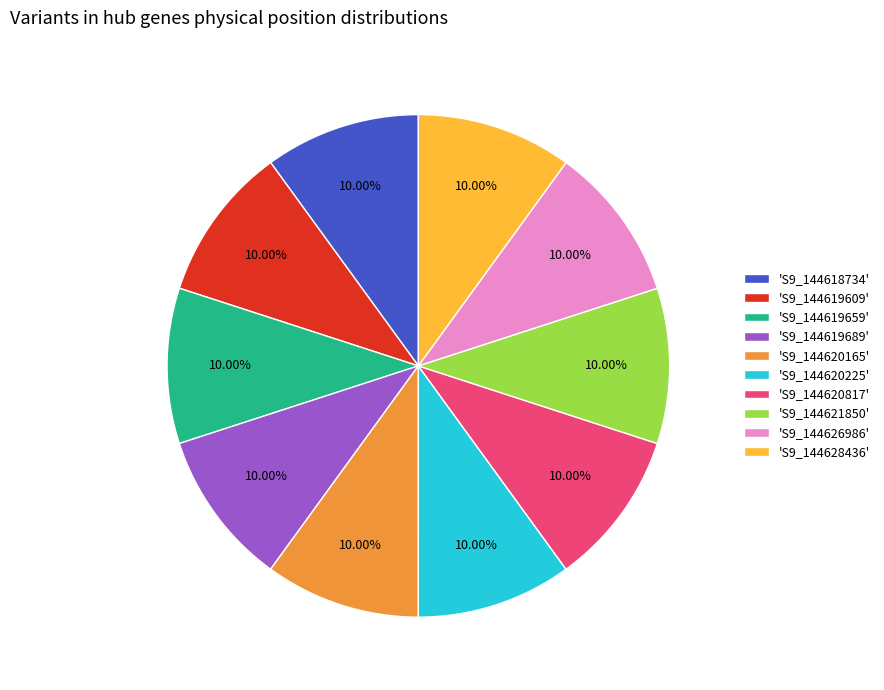

To the nearest percent, what is the average slice percentage?

10%